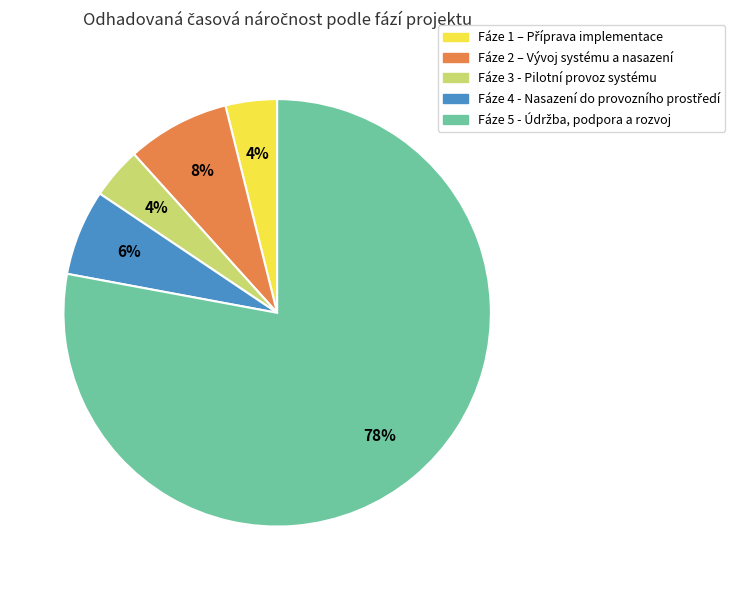

To the nearest percent, what portion does Fáze 2 – Vývoj systému a nasazení represent?

8%